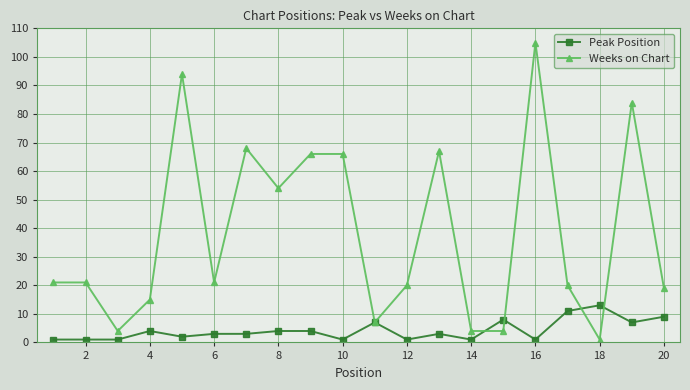

Reading right to left, list all the values displayed in this chart.

Peak Position: 9	7	13	11	1	8	1	3	1	7	1	4	4	3	3	2	4	1	1	1
Weeks on Chart: 19	84	1	20	105	4	4	67	20	7	66	66	54	68	21	94	15	4	21	21